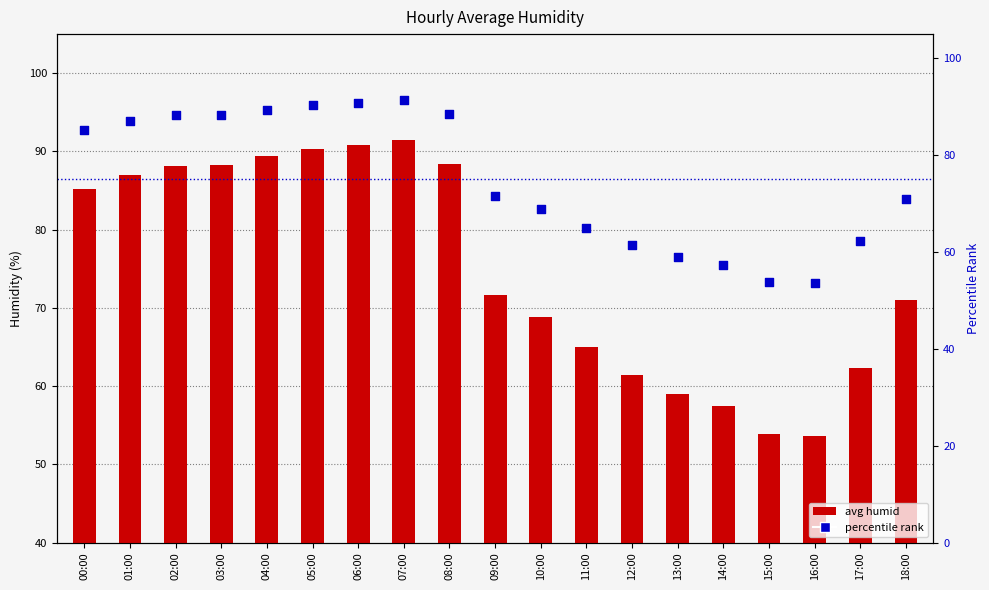

Is the value of avg humid at 02:00 greater than the value of percentile rank at 16:00?

Yes